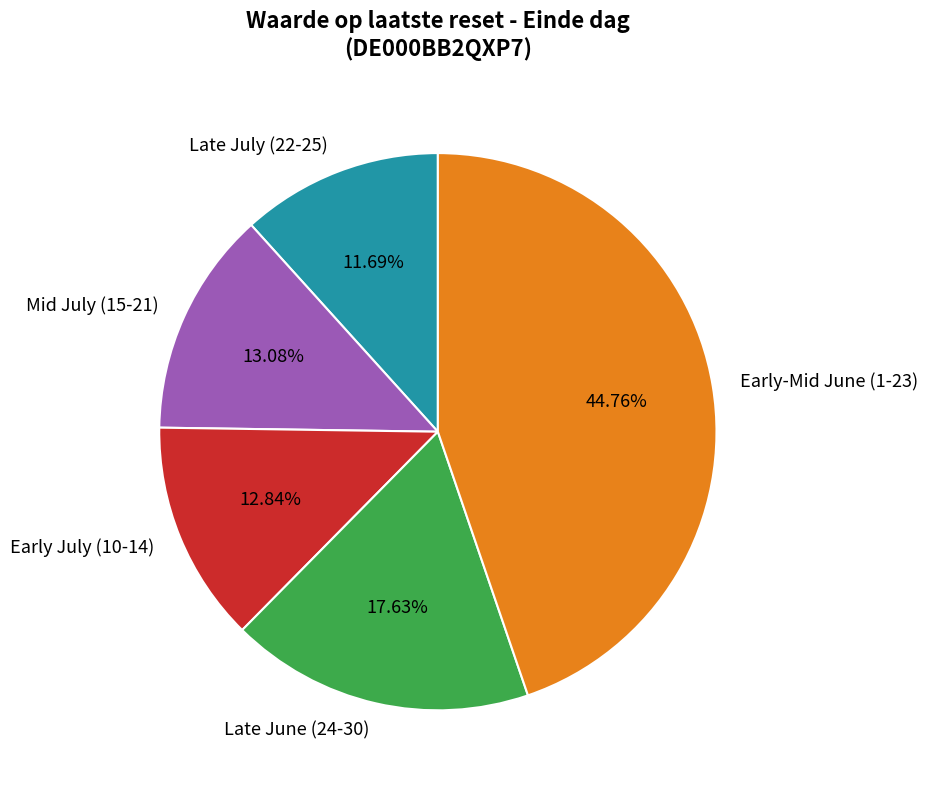

Approximately how many times larger is the value at Late June (24-30) compared to Early-Mid June (1-23)?

0.4